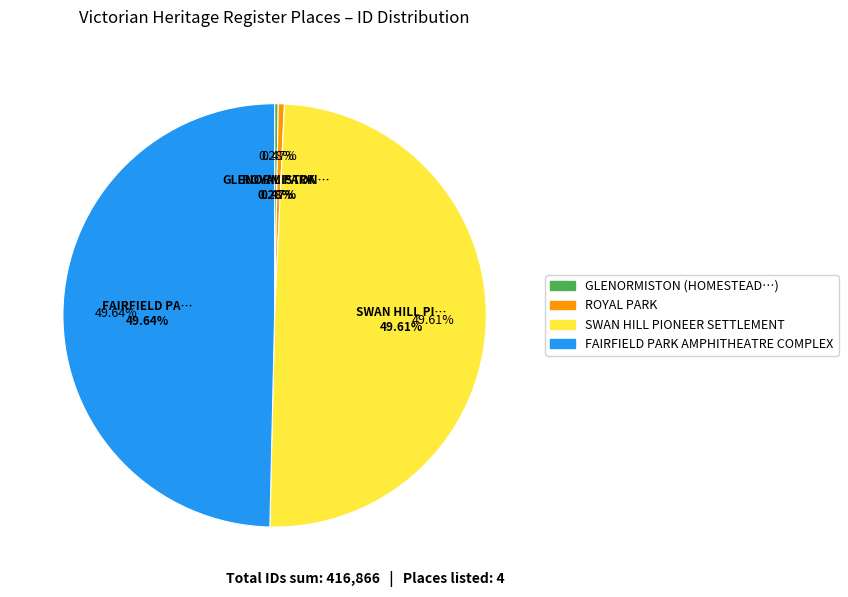

True or false: ROYAL PARK accounts for 11% of the total.

False